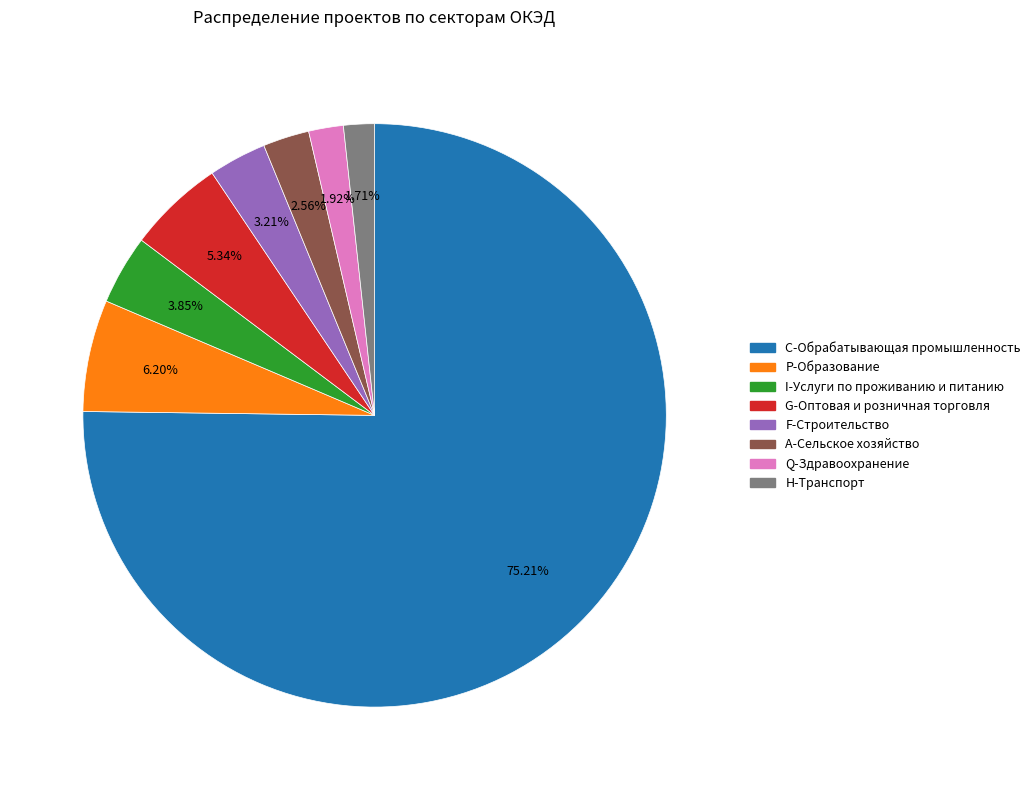

To the nearest percent, what is the difference between the largest and smallest slice percentages?

74%